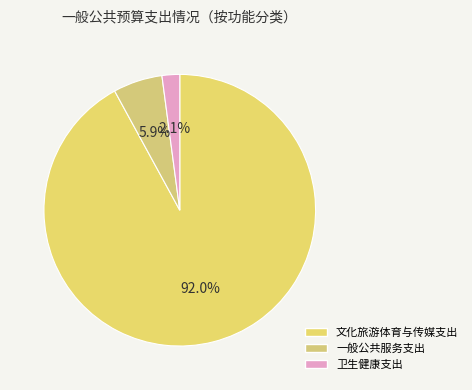

How many slices are in this pie chart?

3